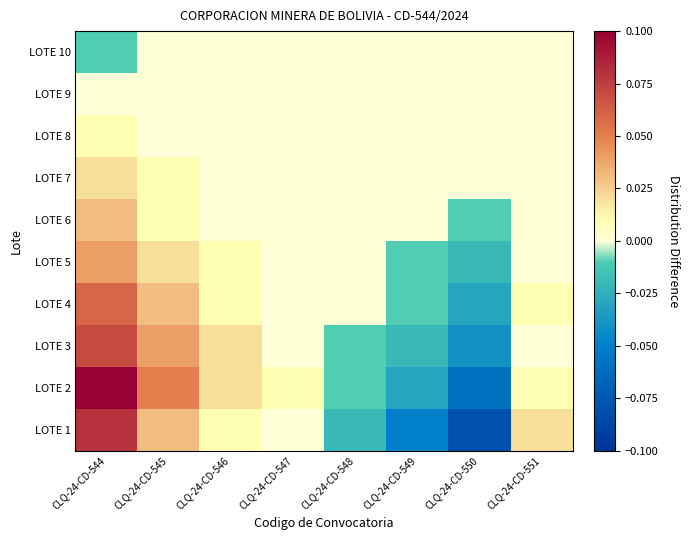

Reading left to right, what are all the values shown in this chart?

LOTE 1: CLQ-24-CD-544=0.1	CLQ-24-CD-545=0.0	CLQ-24-CD-546=0.0	CLQ-24-CD-547=0.0	CLQ-24-CD-548=-0.0	CLQ-24-CD-549=-0.1	CLQ-24-CD-550=-0.1	CLQ-24-CD-551=0.0
LOTE 2: CLQ-24-CD-544=0.1	CLQ-24-CD-545=0.1	CLQ-24-CD-546=0.0	CLQ-24-CD-547=0.0	CLQ-24-CD-548=-0.0	CLQ-24-CD-549=-0.0	CLQ-24-CD-550=-0.1	CLQ-24-CD-551=0.0
LOTE 3: CLQ-24-CD-544=0.1	CLQ-24-CD-545=0.0	CLQ-24-CD-546=0.0	CLQ-24-CD-547=0.0	CLQ-24-CD-548=-0.0	CLQ-24-CD-549=-0.0	CLQ-24-CD-550=-0.0	CLQ-24-CD-551=0.0
LOTE 4: CLQ-24-CD-544=0.1	CLQ-24-CD-545=0.0	CLQ-24-CD-546=0.0	CLQ-24-CD-547=0.0	CLQ-24-CD-548=0.0	CLQ-24-CD-549=-0.0	CLQ-24-CD-550=-0.0	CLQ-24-CD-551=0.0
LOTE 5: CLQ-24-CD-544=0.0	CLQ-24-CD-545=0.0	CLQ-24-CD-546=0.0	CLQ-24-CD-547=0.0	CLQ-24-CD-548=0.0	CLQ-24-CD-549=-0.0	CLQ-24-CD-550=-0.0	CLQ-24-CD-551=0.0
LOTE 6: CLQ-24-CD-544=0.0	CLQ-24-CD-545=0.0	CLQ-24-CD-546=0.0	CLQ-24-CD-547=0.0	CLQ-24-CD-548=0.0	CLQ-24-CD-549=0.0	CLQ-24-CD-550=-0.0	CLQ-24-CD-551=0.0
LOTE 7: CLQ-24-CD-544=0.0	CLQ-24-CD-545=0.0	CLQ-24-CD-546=0.0	CLQ-24-CD-547=0.0	CLQ-24-CD-548=0.0	CLQ-24-CD-549=0.0	CLQ-24-CD-550=0.0	CLQ-24-CD-551=0.0
LOTE 8: CLQ-24-CD-544=0.0	CLQ-24-CD-545=0.0	CLQ-24-CD-546=0.0	CLQ-24-CD-547=0.0	CLQ-24-CD-548=0.0	CLQ-24-CD-549=0.0	CLQ-24-CD-550=0.0	CLQ-24-CD-551=0.0
LOTE 9: CLQ-24-CD-544=0.0	CLQ-24-CD-545=0.0	CLQ-24-CD-546=0.0	CLQ-24-CD-547=0.0	CLQ-24-CD-548=0.0	CLQ-24-CD-549=0.0	CLQ-24-CD-550=0.0	CLQ-24-CD-551=0.0
LOTE 10: CLQ-24-CD-544=-0.0	CLQ-24-CD-545=0.0	CLQ-24-CD-546=0.0	CLQ-24-CD-547=0.0	CLQ-24-CD-548=0.0	CLQ-24-CD-549=0.0	CLQ-24-CD-550=0.0	CLQ-24-CD-551=0.0